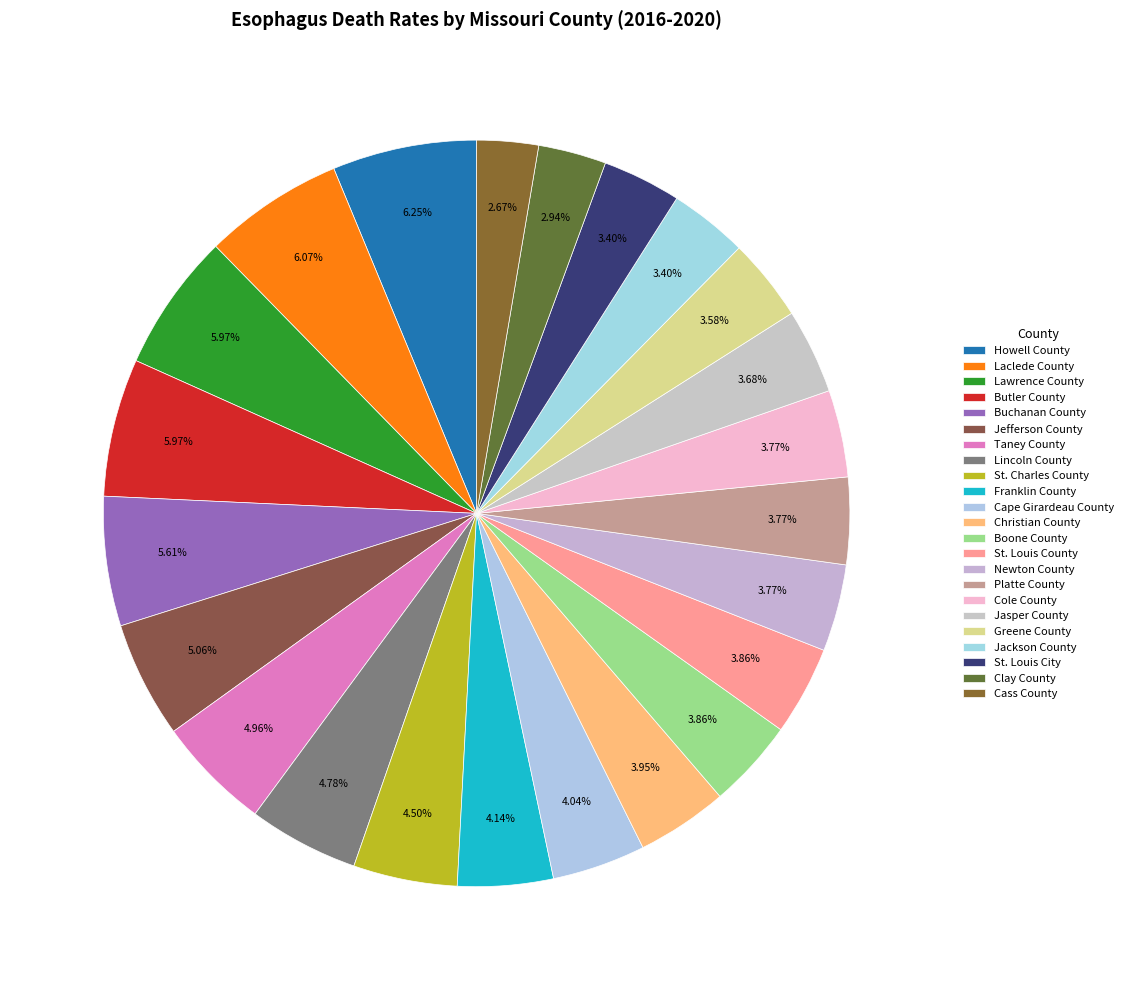

Which category has the biggest portion of the pie?

Howell County